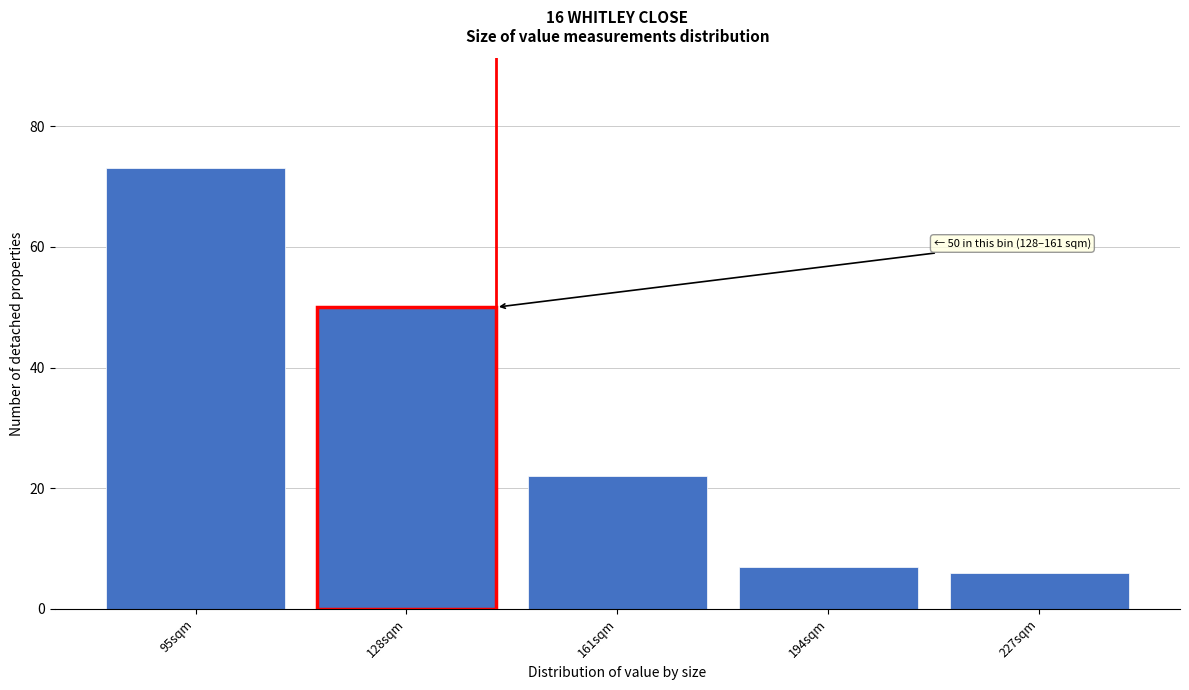

Reading right to left, extract all data points from this chart.

6	7	22	50	73